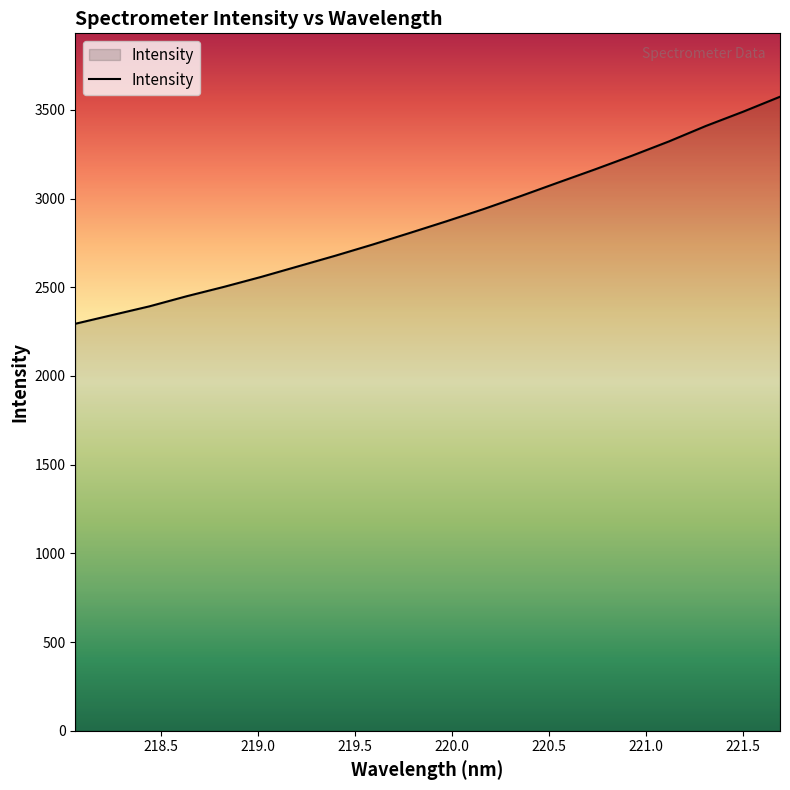

What is the minimum value shown in the chart?

2294.1